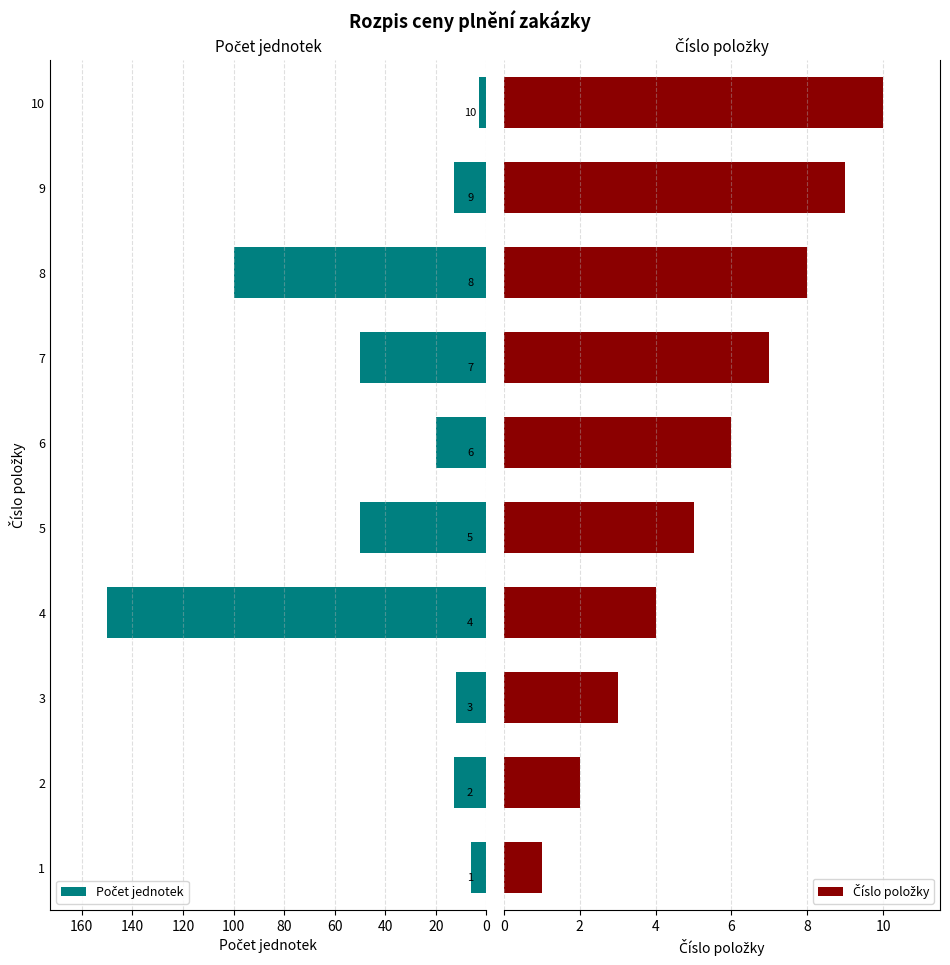

How many bars are there in each group?

2